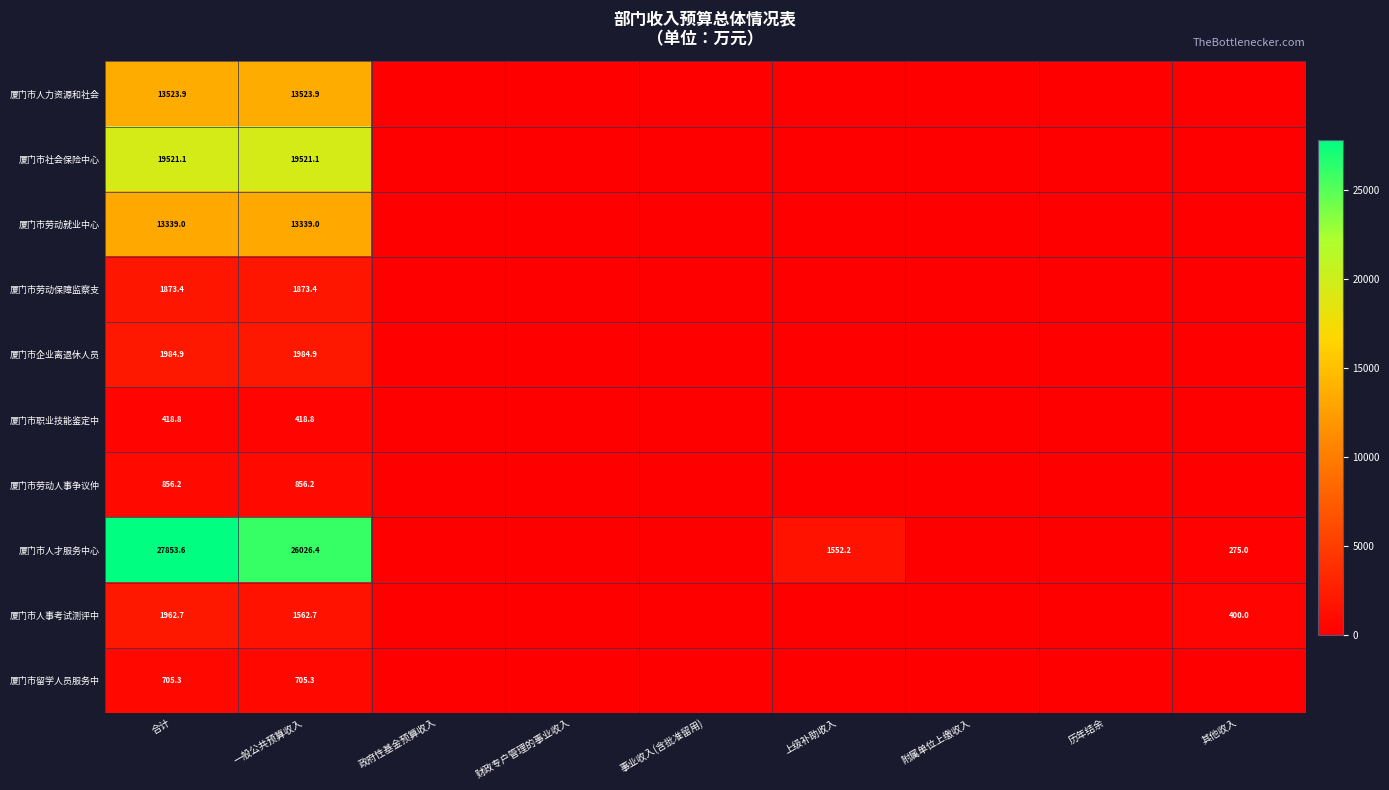

True or false: 厦门市人才服务中心 has a value of 64.8 at 其他收入.

False